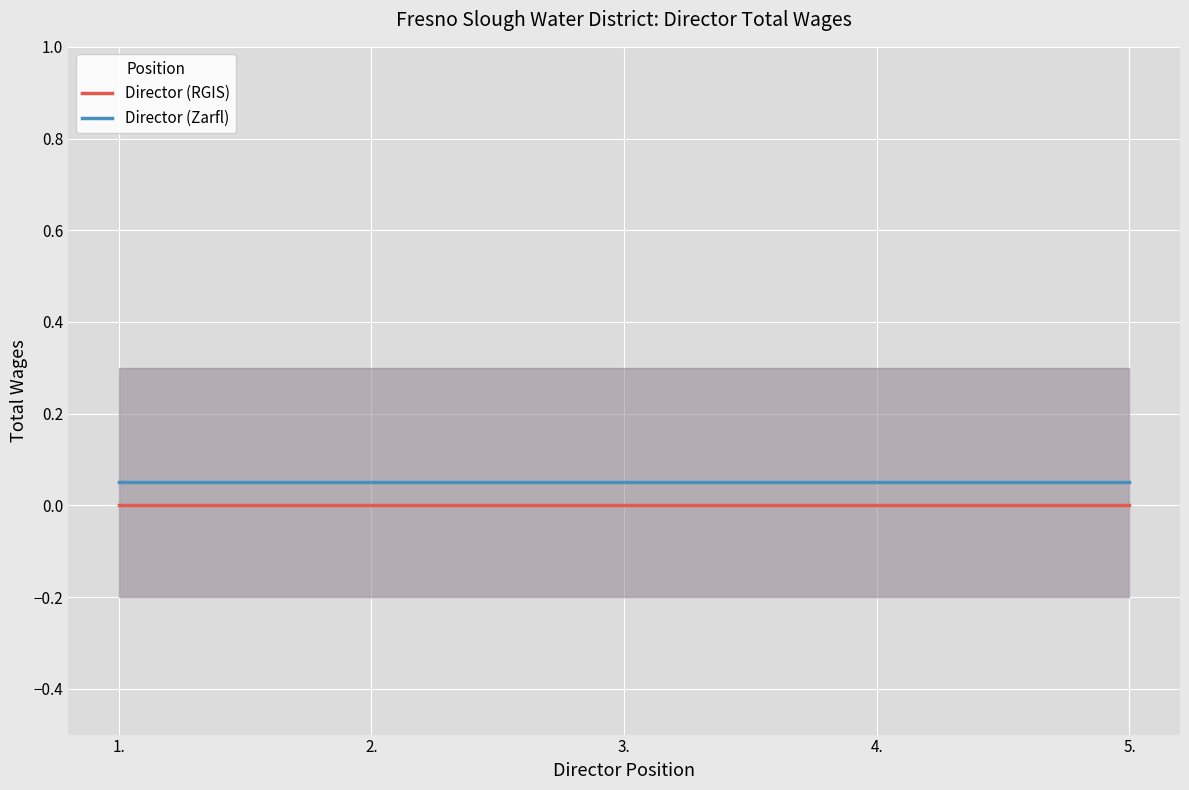

True or false: Director (Zarfl) has more than 1 interior local peaks.

False